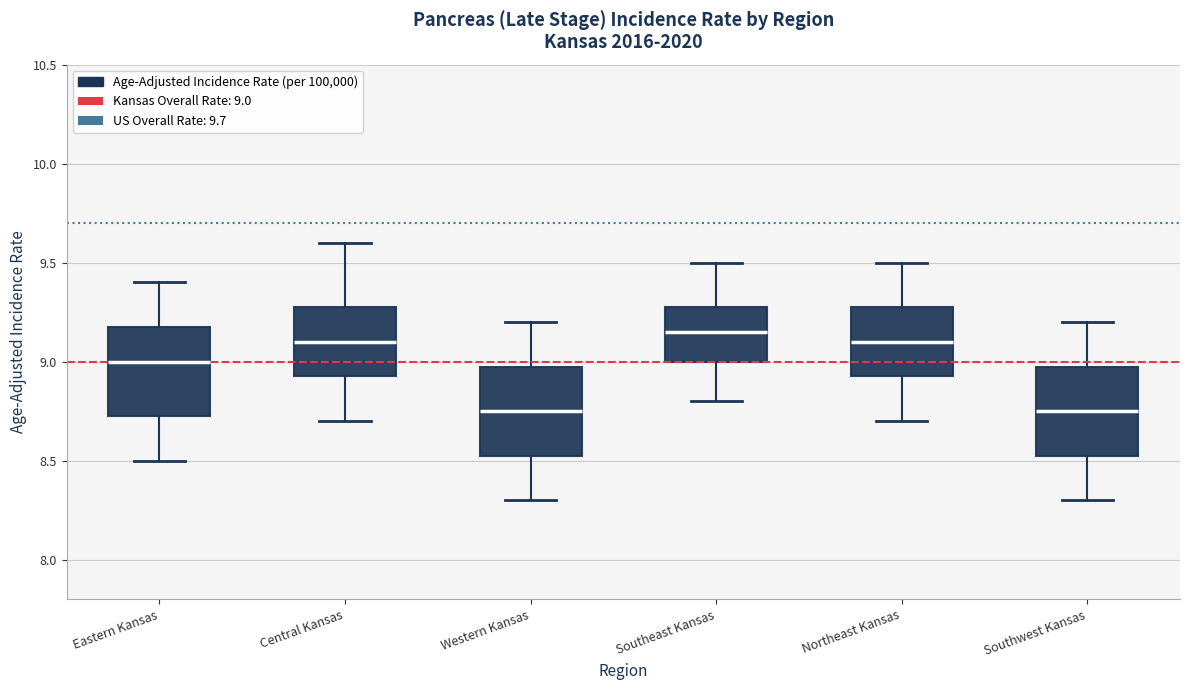

Reading left to right, transcribe this box plot: for each box, give where its median line is, the range the box spans, and where its two whiskers end, as read against the y-axis. The values are not printed on the chart, so give them approximately, as read against the axis.

Eastern Kansas: median 9.00, box 8.75 to 9.20, whiskers 8.50 to 9.40
Central Kansas: median 9.10, box 8.95 to 9.30, whiskers 8.70 to 9.60
Western Kansas: median 8.75, box 8.55 to 9.00, whiskers 8.30 to 9.20
Southeast Kansas: median 9.15, box 9.00 to 9.30, whiskers 8.80 to 9.50
Northeast Kansas: median 9.10, box 8.95 to 9.30, whiskers 8.70 to 9.50
Southwest Kansas: median 8.75, box 8.55 to 9.00, whiskers 8.30 to 9.20